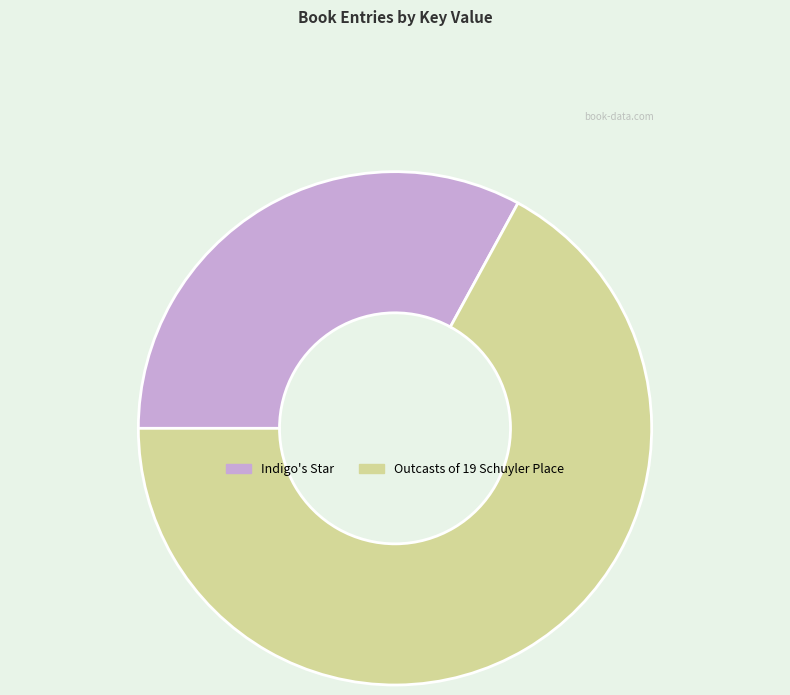

Is there any slice that represents more than half of the pie?

Yes